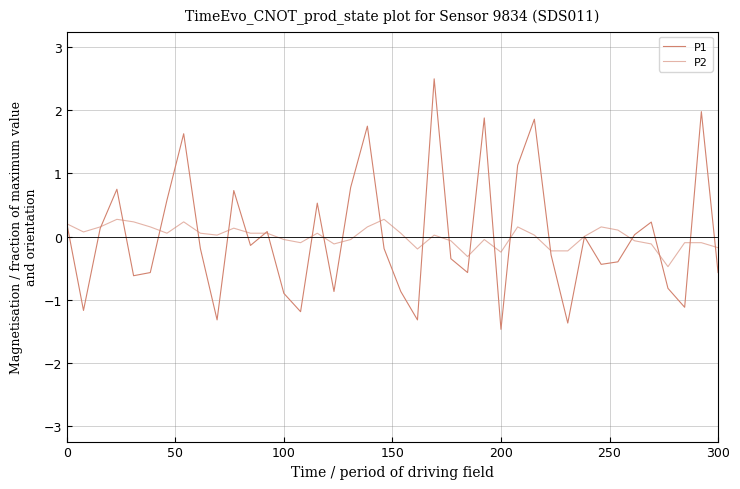

Is this an area chart (filled region under the line)?

No